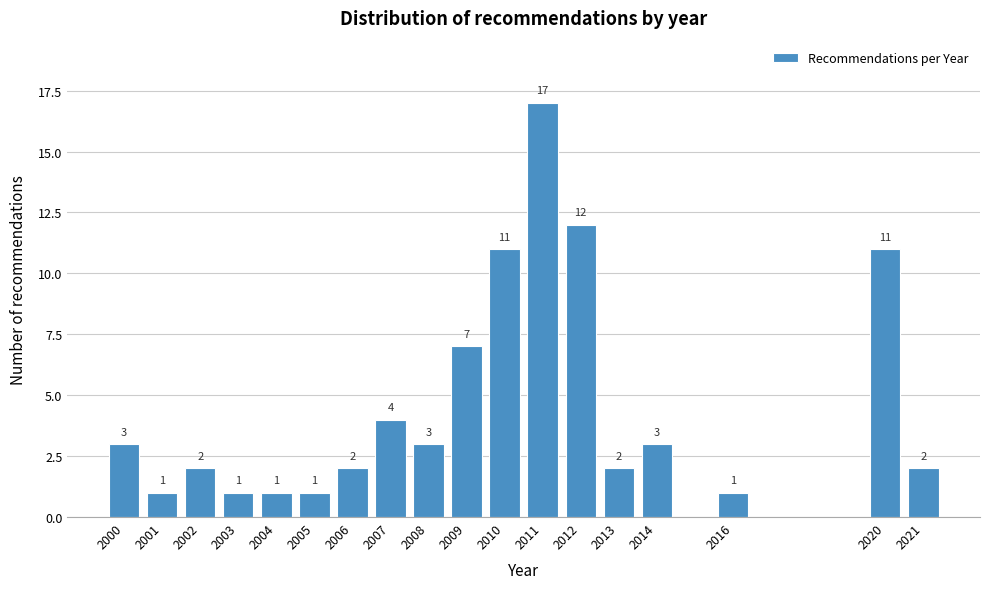

Reading right to left, what are all the values shown in this chart?

2021=2	2020=11	2016=1	2014=3	2013=2	2012=12	2011=17	2010=11	2009=7	2008=3	2007=4	2006=2	2005=1	2004=1	2003=1	2002=2	2001=1	2000=3